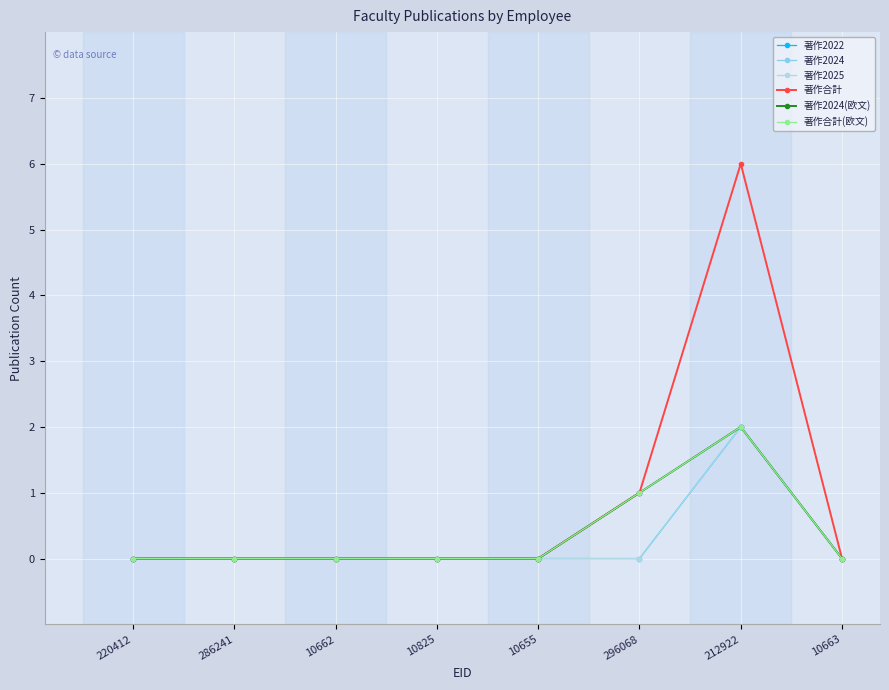

Is the value of 著作合計(欧文) at 10825 greater than the value of 著作2024 at 212922?

No